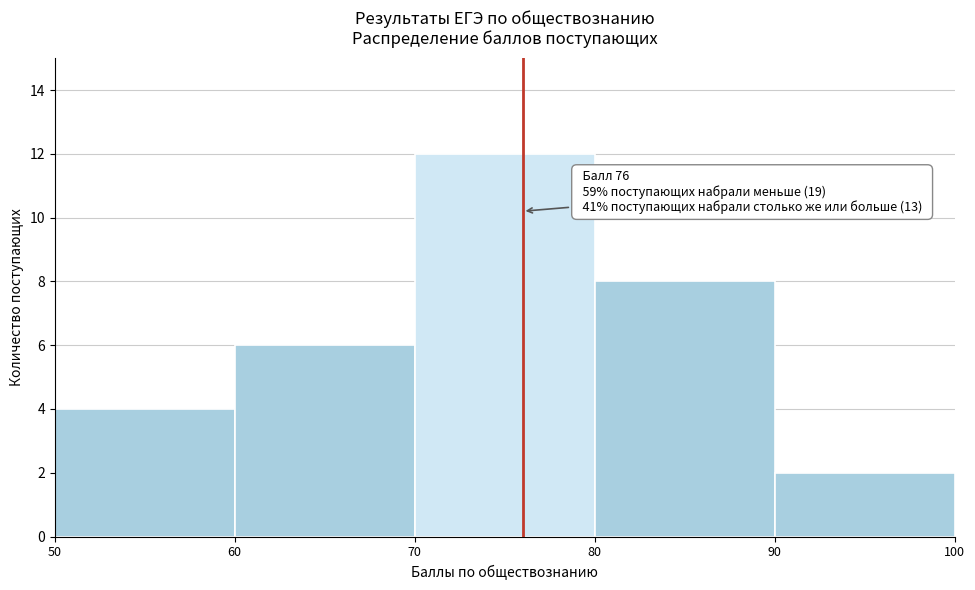

Which range on the x-axis has the tallest bar?

70 to 80